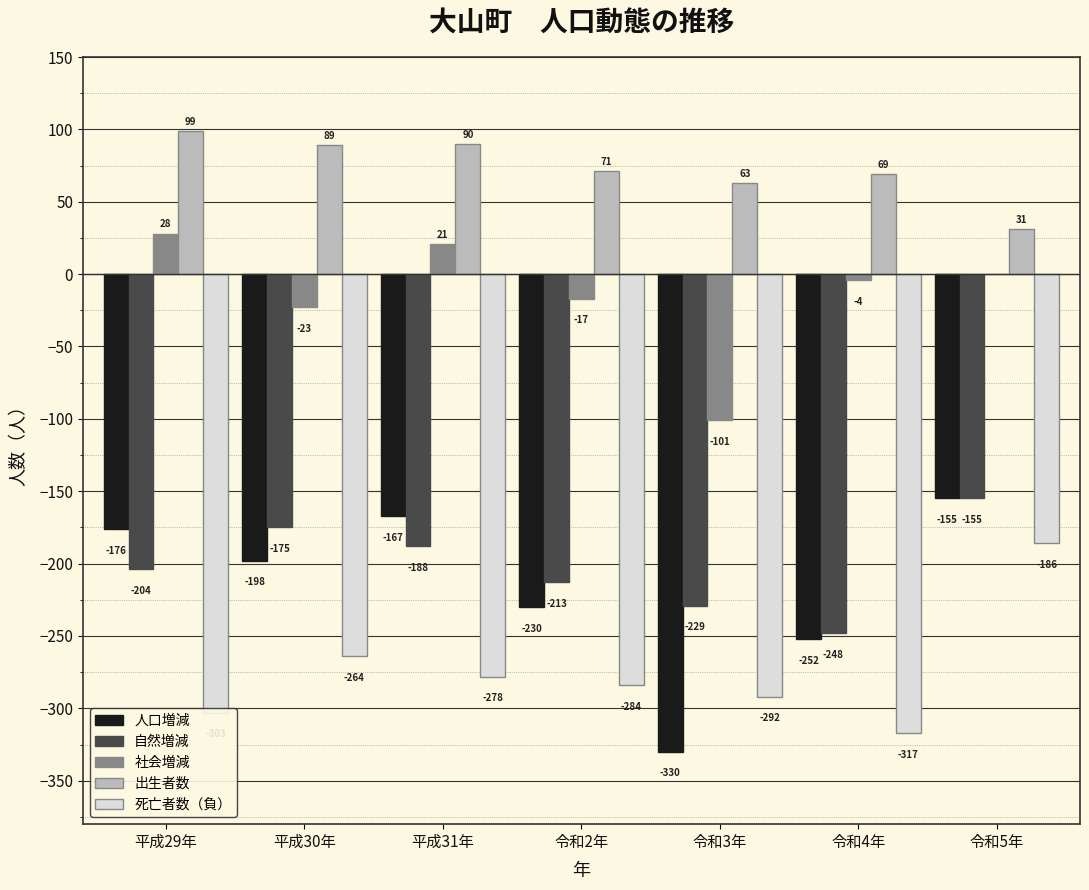

Between 平成30年 and 令和3年, which series saw the biggest shift?

人口増減